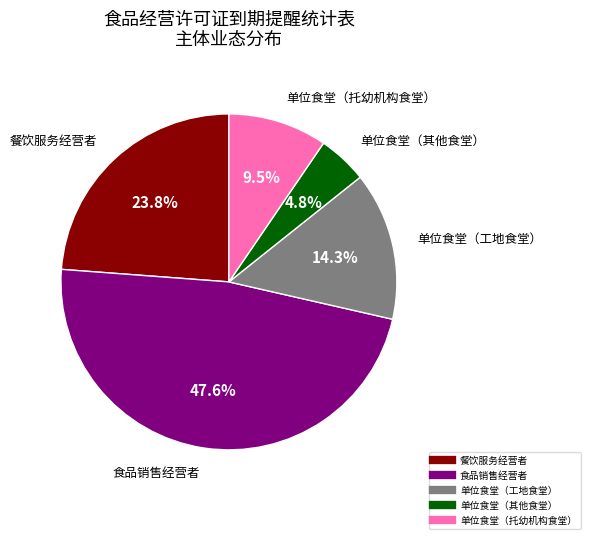

How many slices are in this pie chart?

5